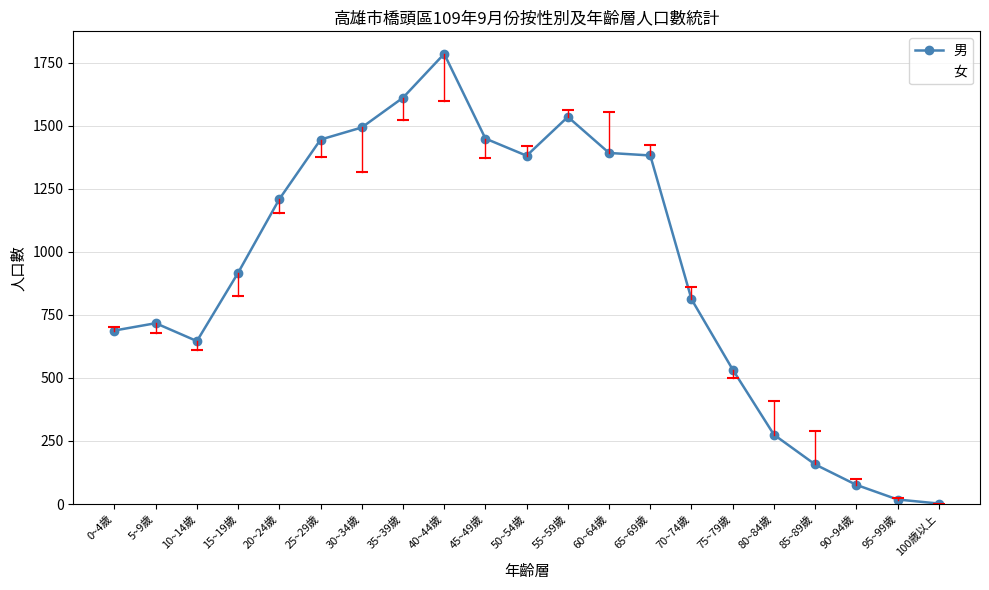

What position from the left is 100歳以上?

21